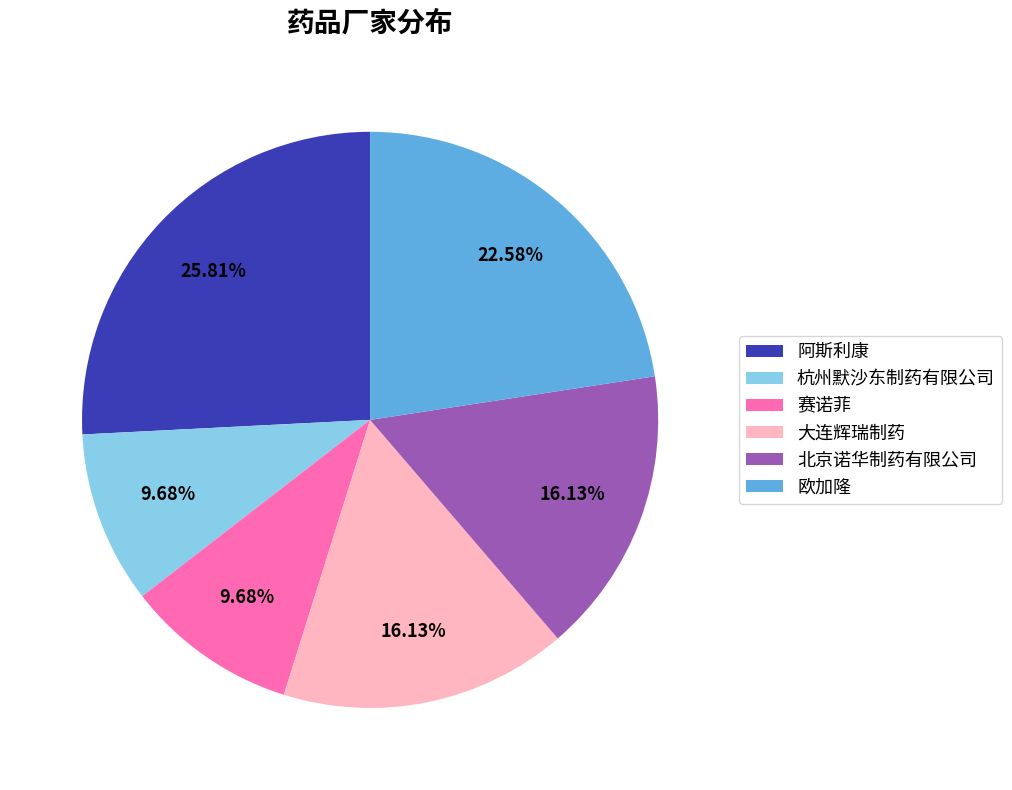

To the nearest percent, what is the difference between the largest and smallest slice percentages?

16%